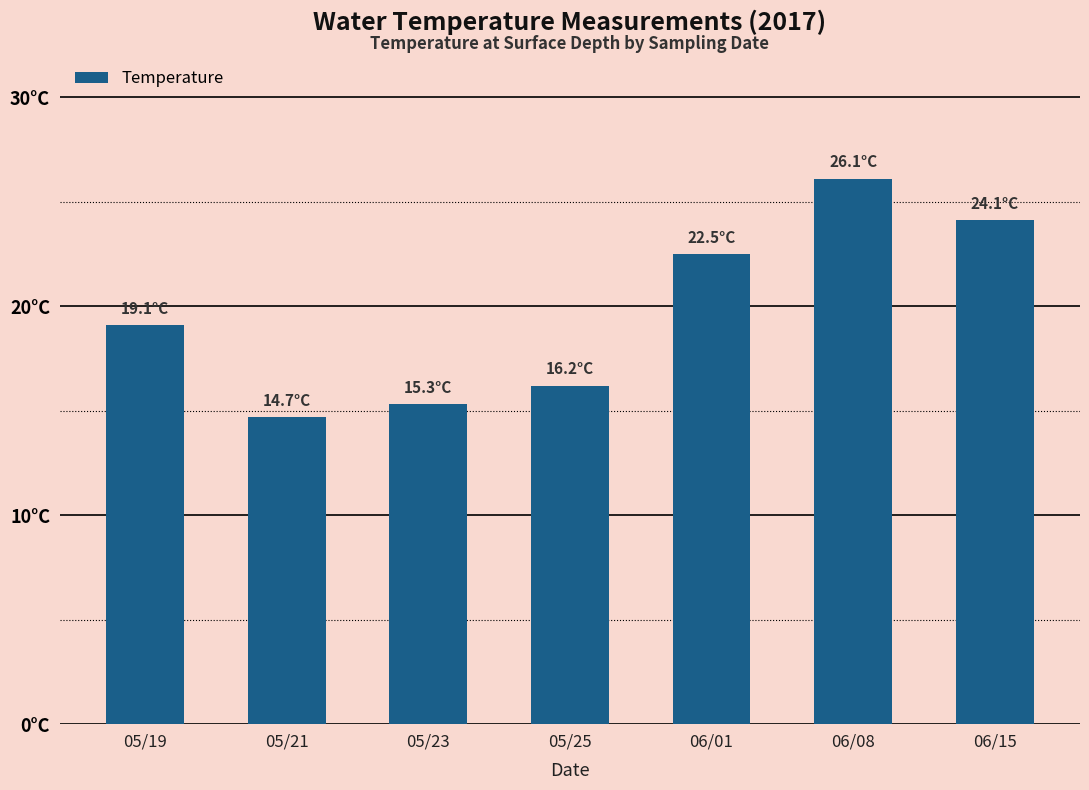

Approximately how many times larger is the value at 05/23 compared to 05/19?

0.8